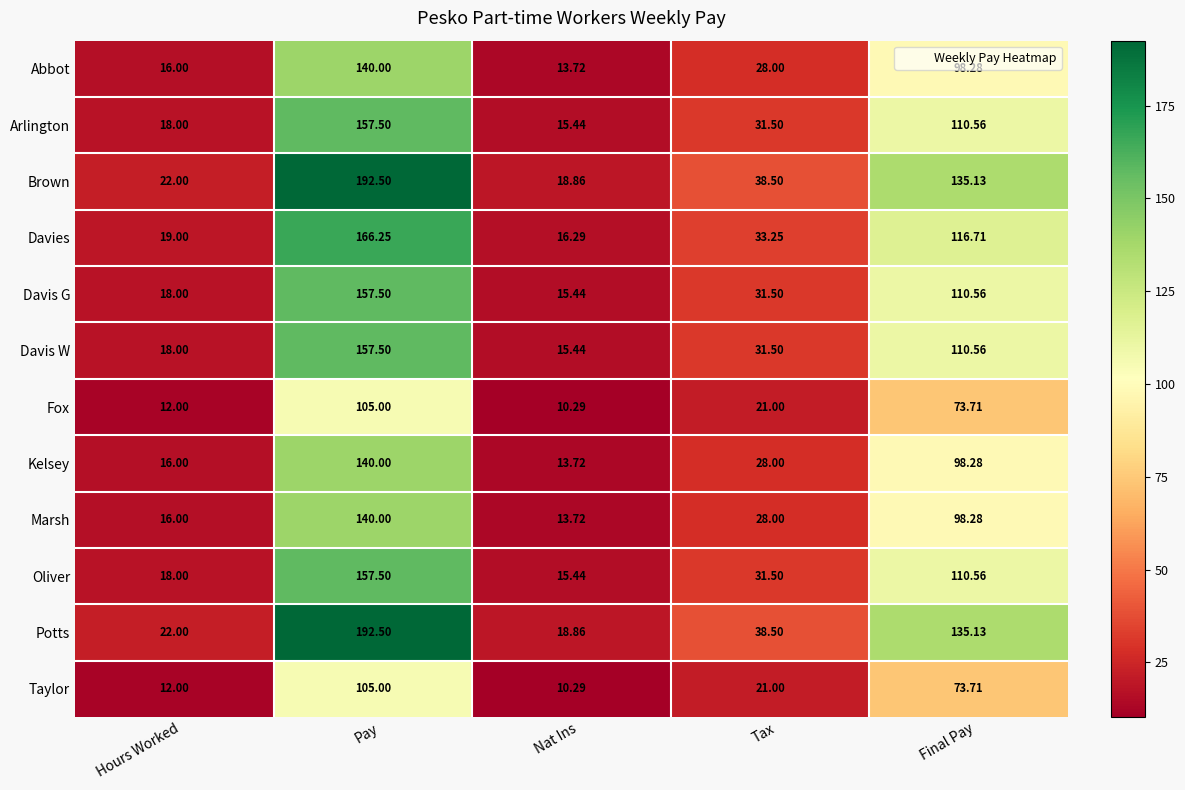

Is the value of Arlington at Hours Worked greater than the value of Marsh at Pay?

No